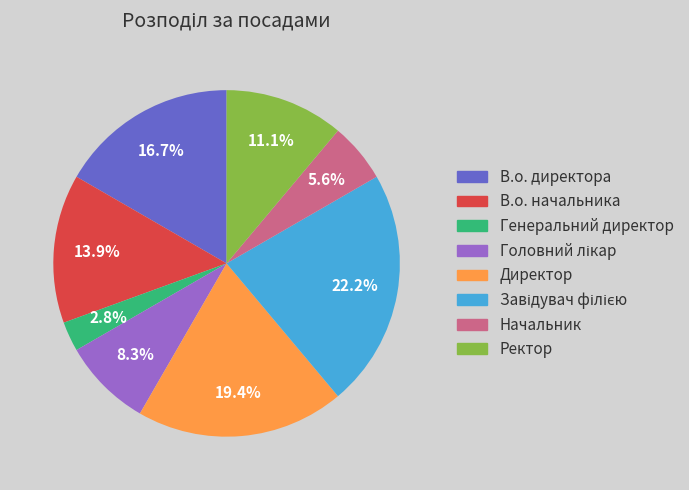

To the nearest percent, what is the difference between the largest and smallest slice percentages?

19%